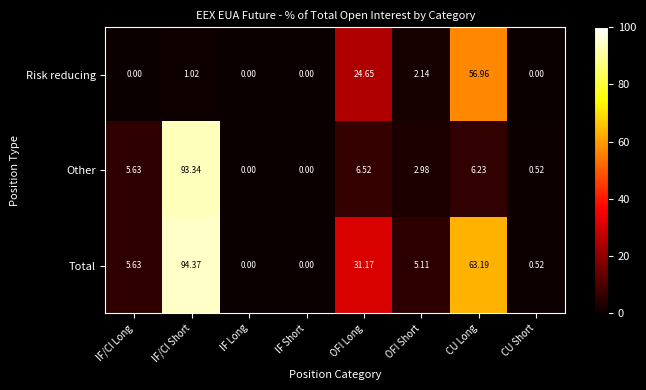

Which category has the highest value across all series?

IF/CI Short